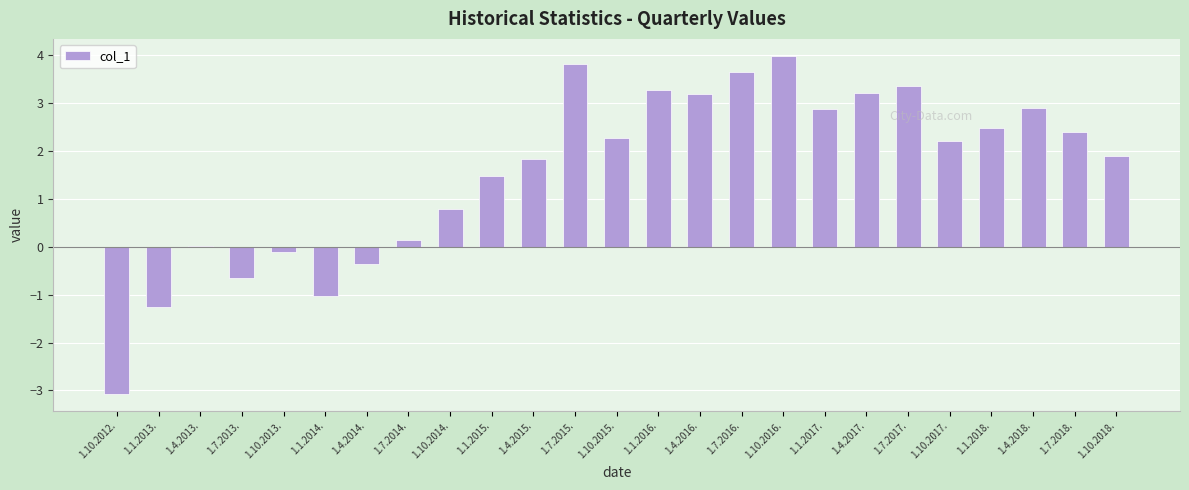

Count the number of data series in this chart.

1